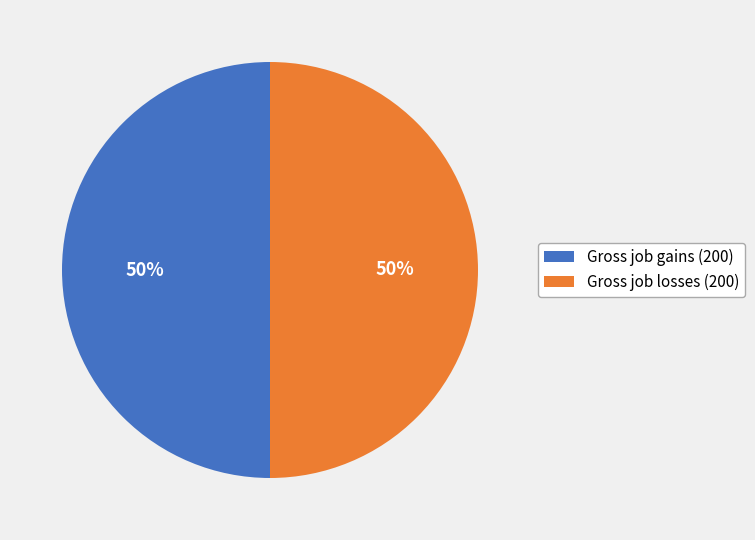

How many slices are in this pie chart?

2